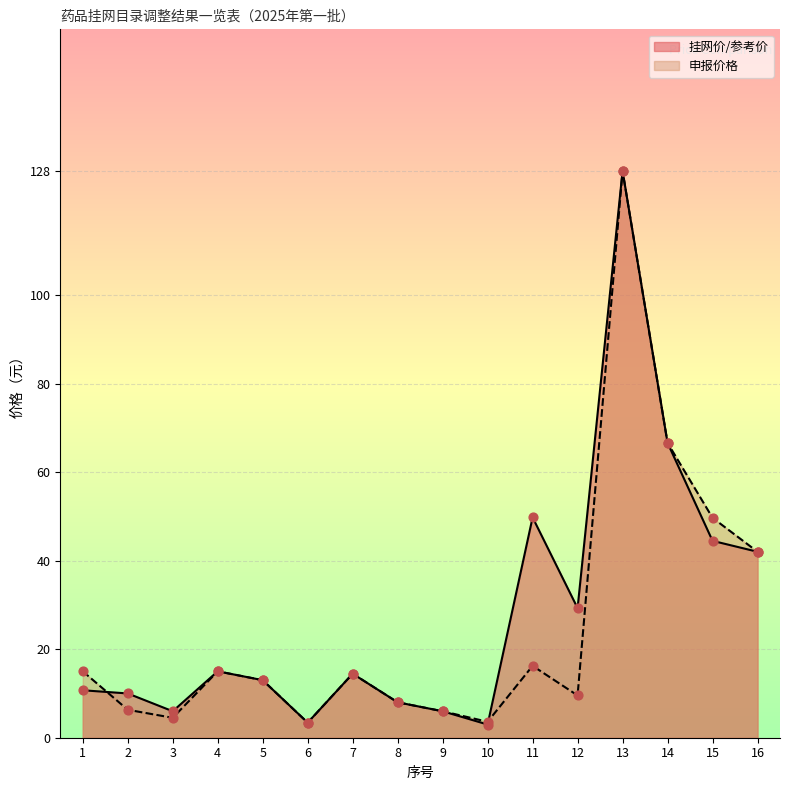

Which series has the largest total across all categories?

挂网价/参考价